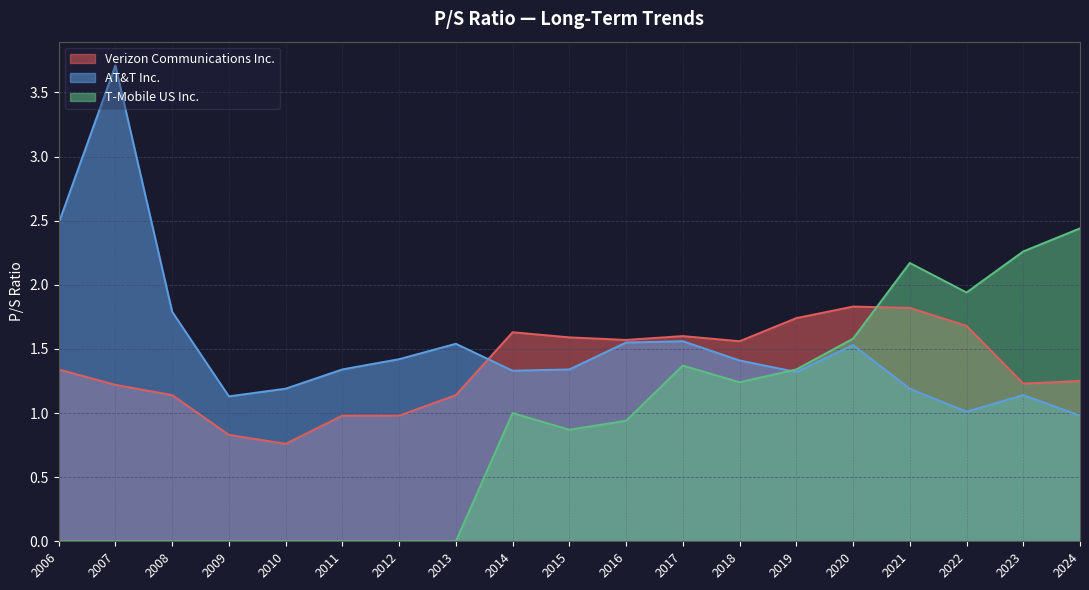

In Verizon Communications Inc., how many points are lower than both neighbors (excluding endpoints)?

4